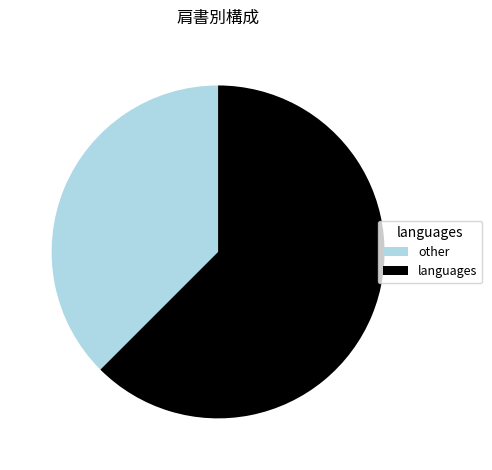

Is it true that other is 26% of the pie?

False